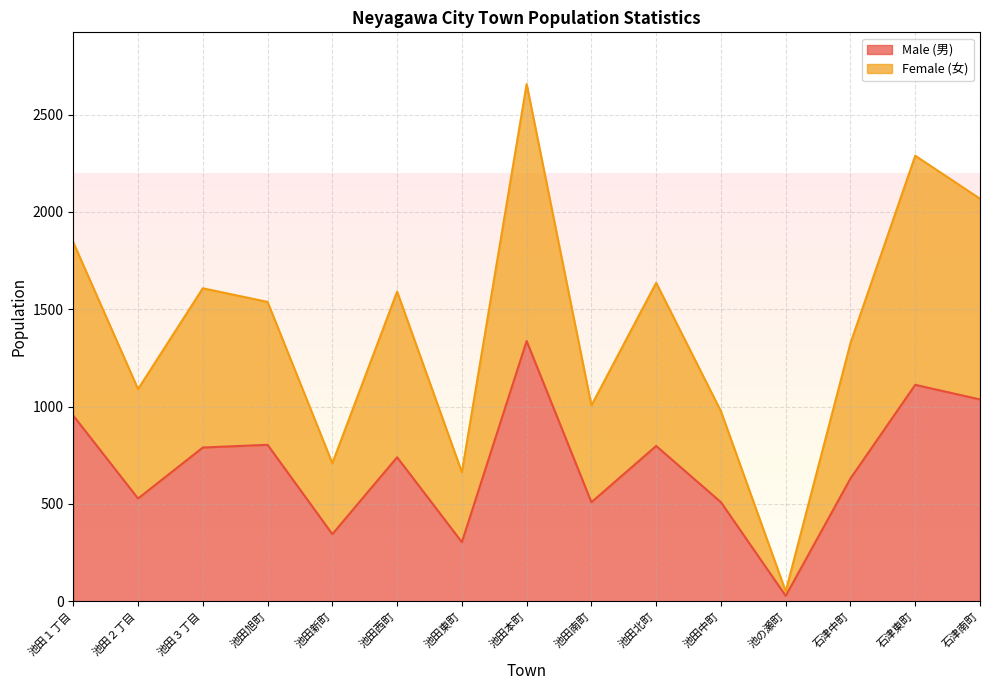

Which has a higher value, 池田本町 or 池田３丁目?

池田本町